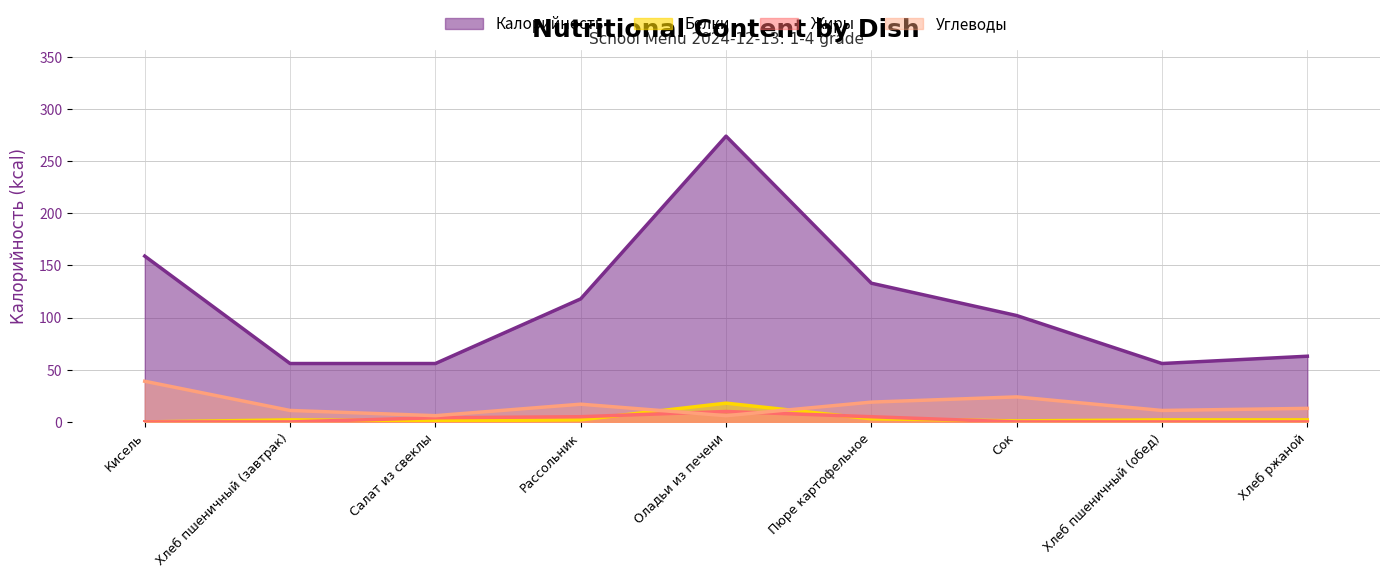

The value of Калорийность at Салат из свеклы is 35. True or false?

False